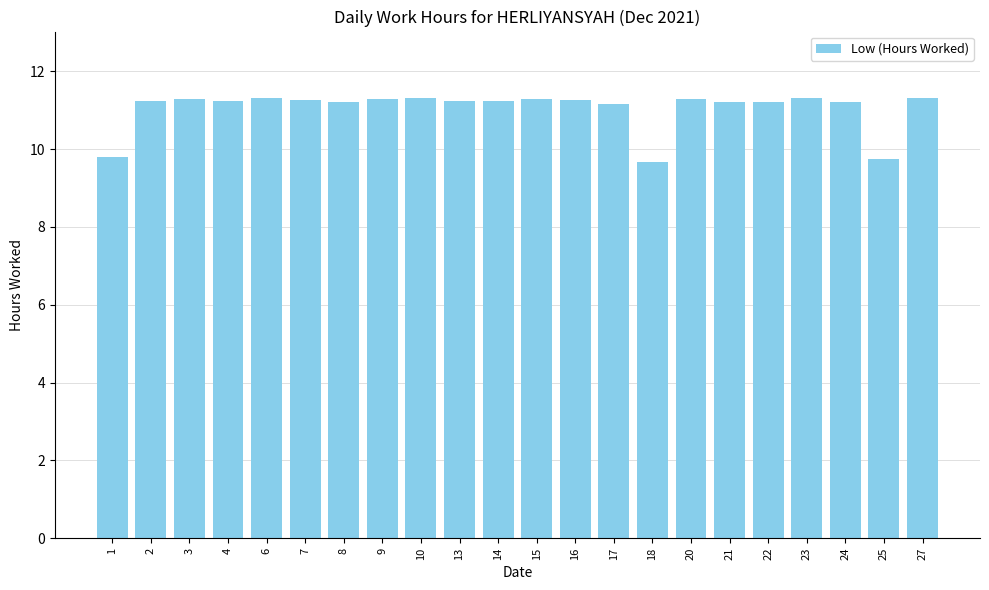

The chart shows a value of 7.7 at 7. True or false?

False